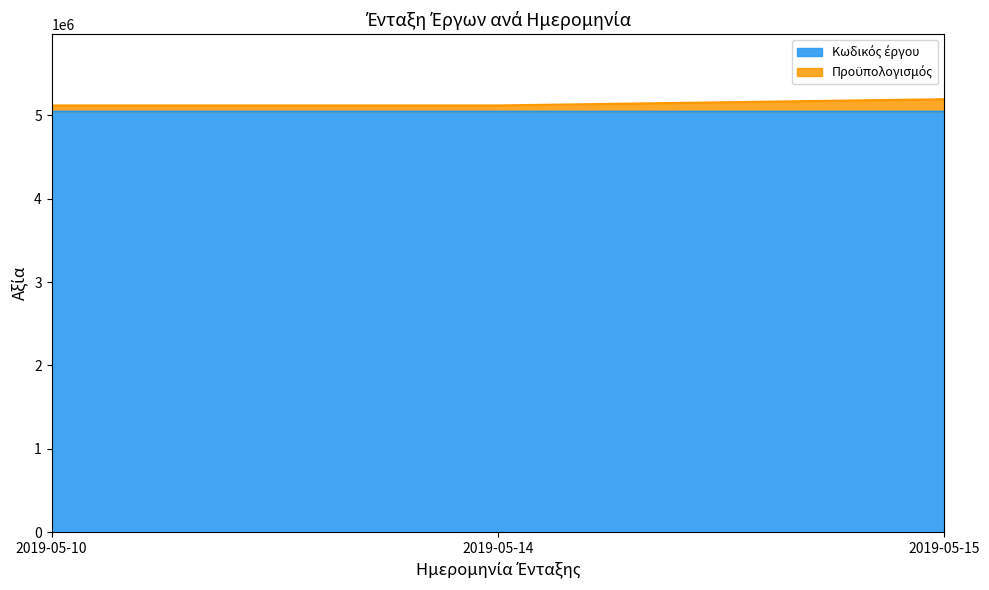

What is the value of the Προϋπολογισμός point at the 2nd from the left?

5119907